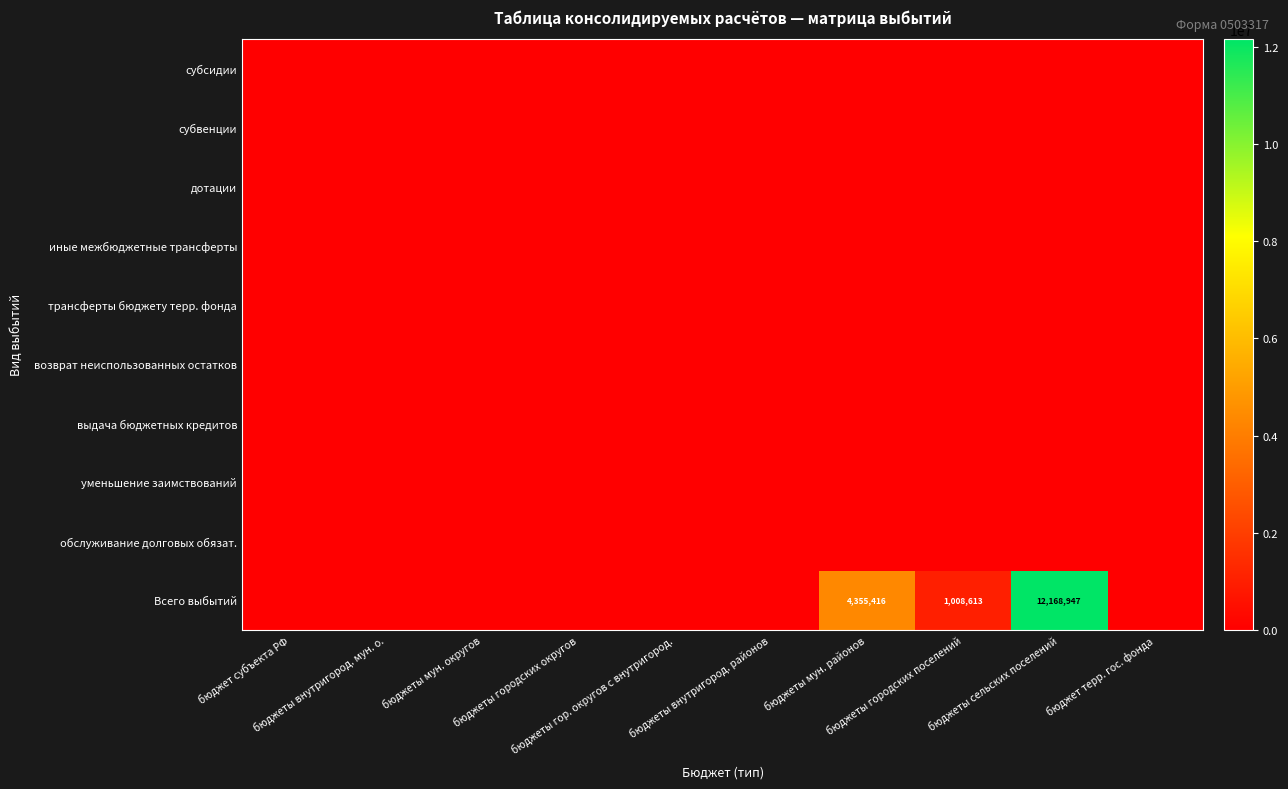

What is the total value across all series at бюджеты сельских поселений?

12168947.0